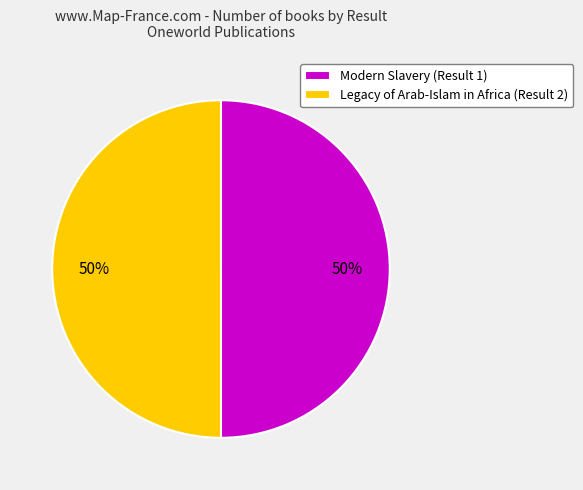

To the nearest percent, what portion does Legacy of Arab-Islam in Africa (Result 2) represent?

50%